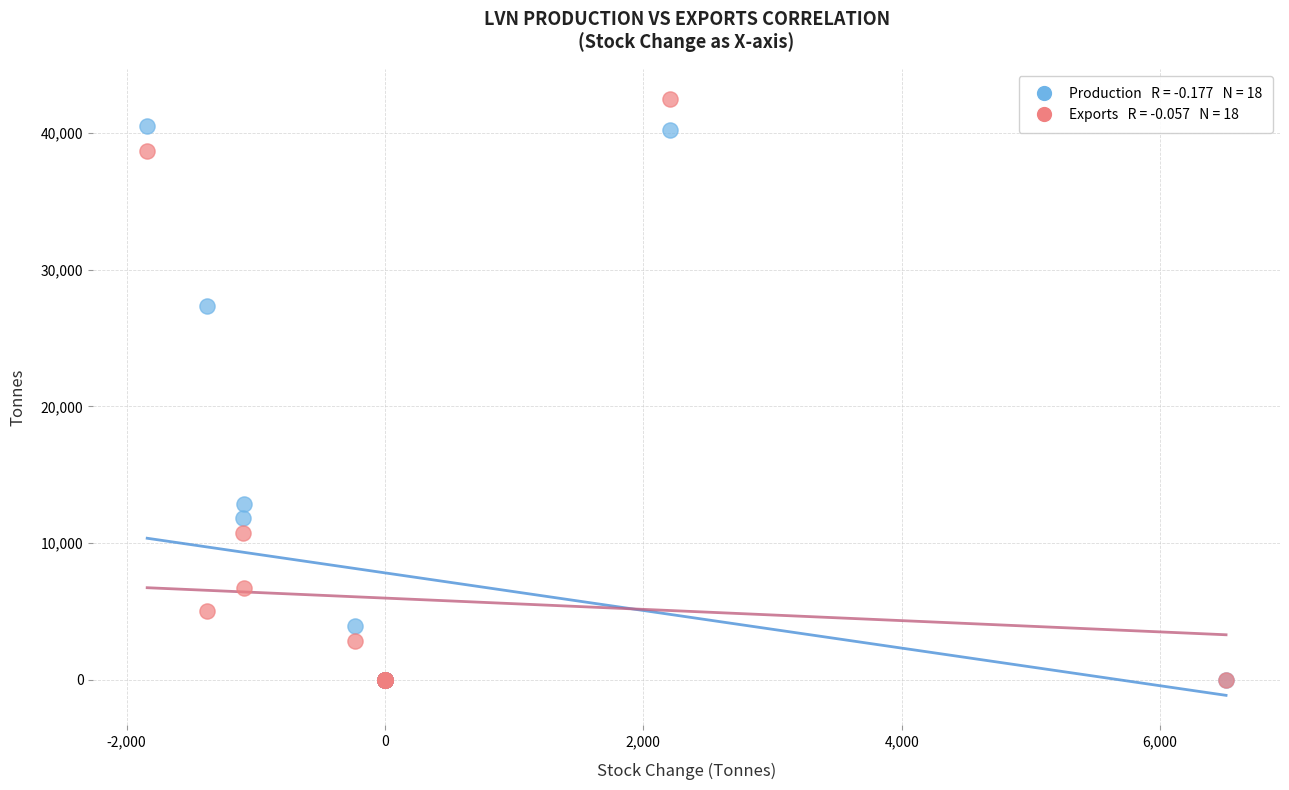

Across all series, what Y value is closest to 21249?

27311